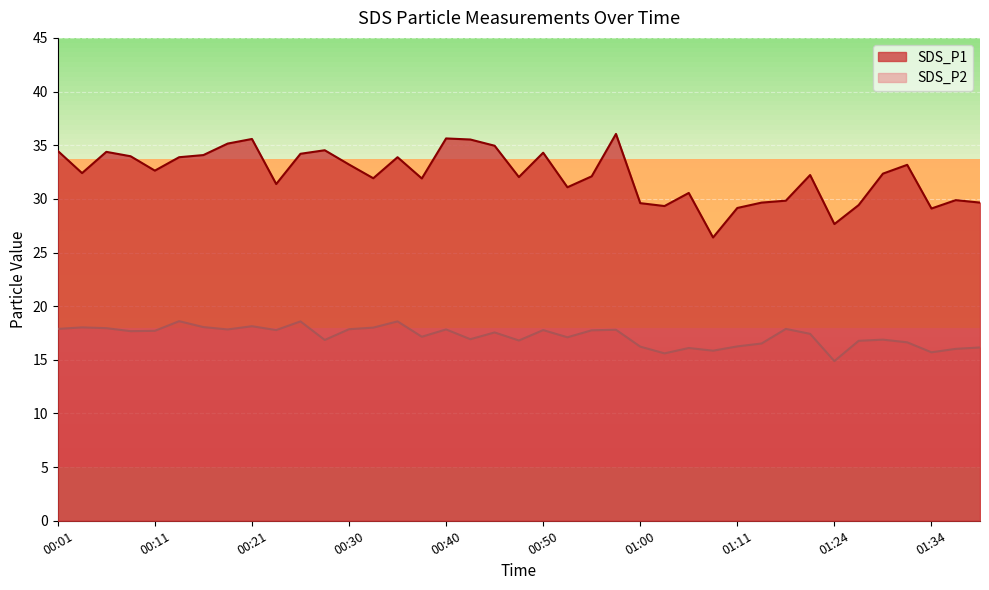

What is the greatest value displayed?

36.0